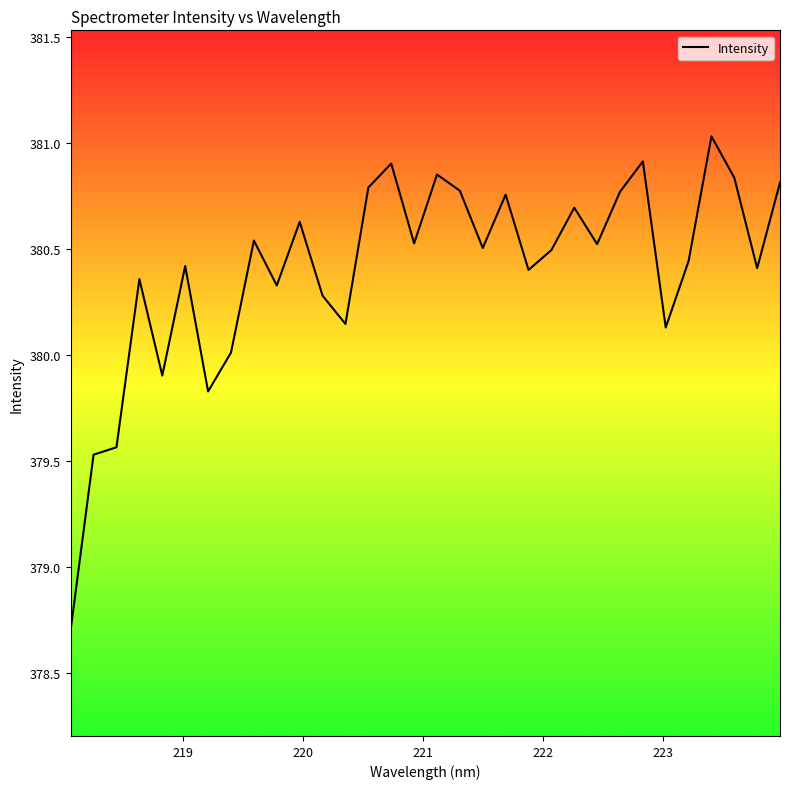

What is the smallest value displayed?

378.7